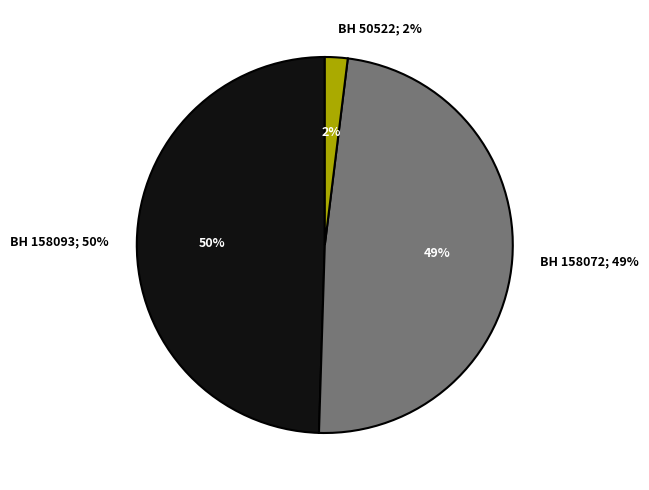

Combined, do 50522 and 158072 account for over 50%?

Yes